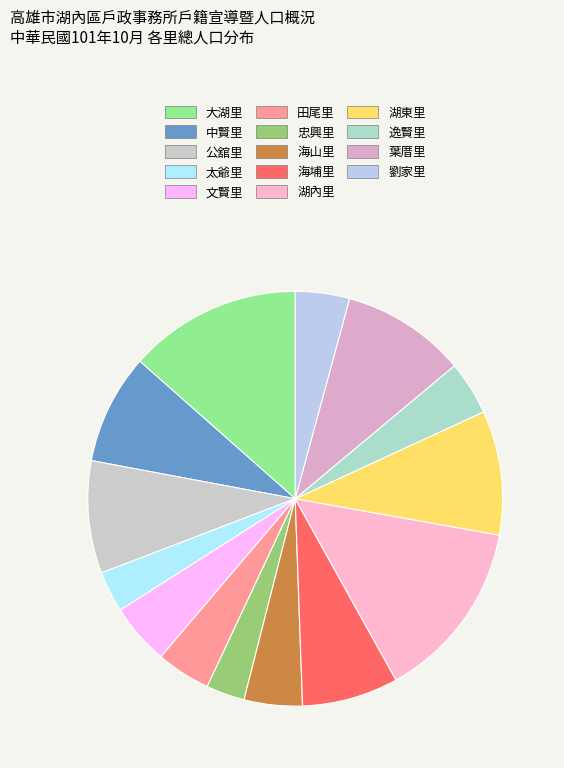

How many slices are in this pie chart?

14